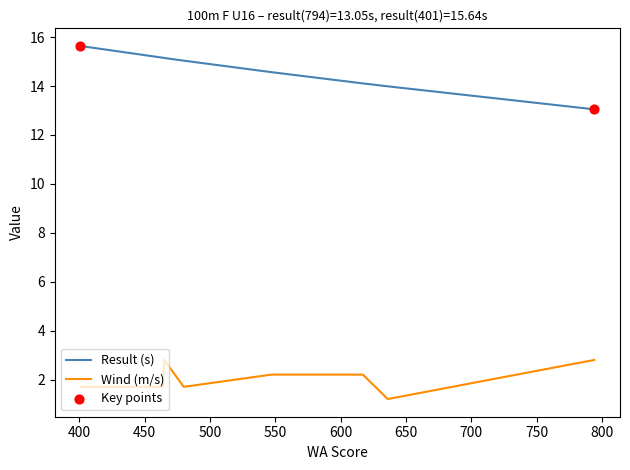

Which series reaches the minimum Y coordinate?

Wind (col_8)